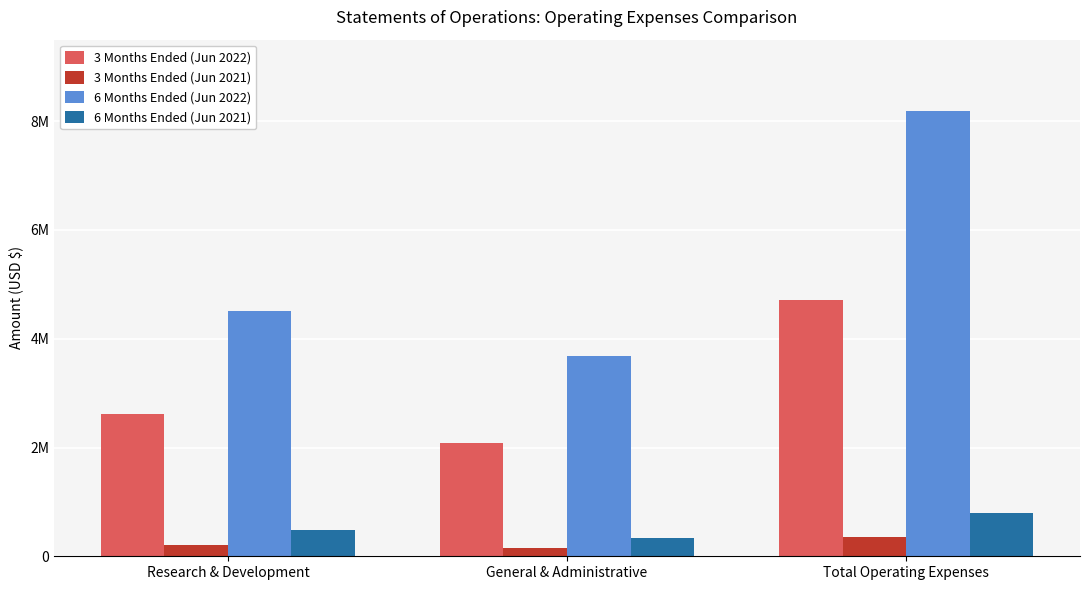

At which label is 3 Months Ended (Jun 2022) closest to 3397279?

Research & Development